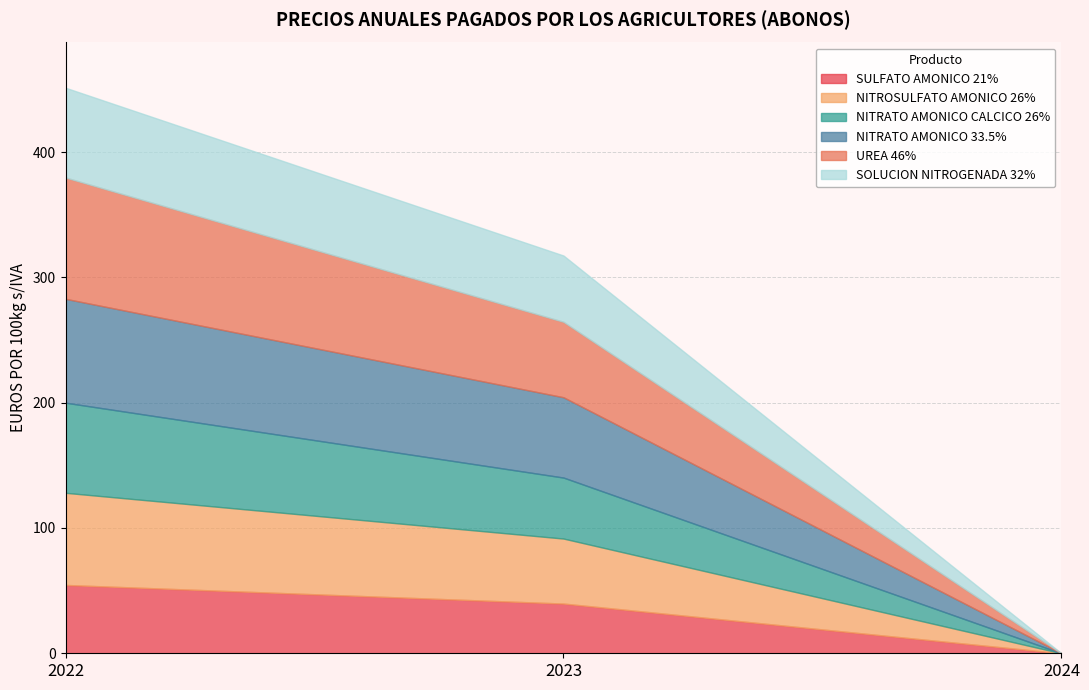

What is the maximum value shown in the chart?

96.8